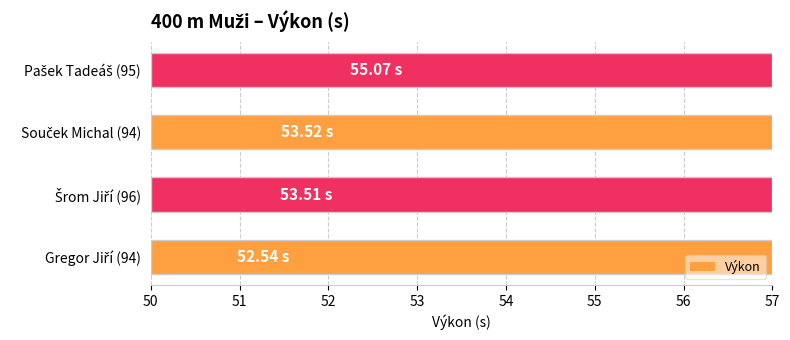

Does the chart contain stacked bars?

No